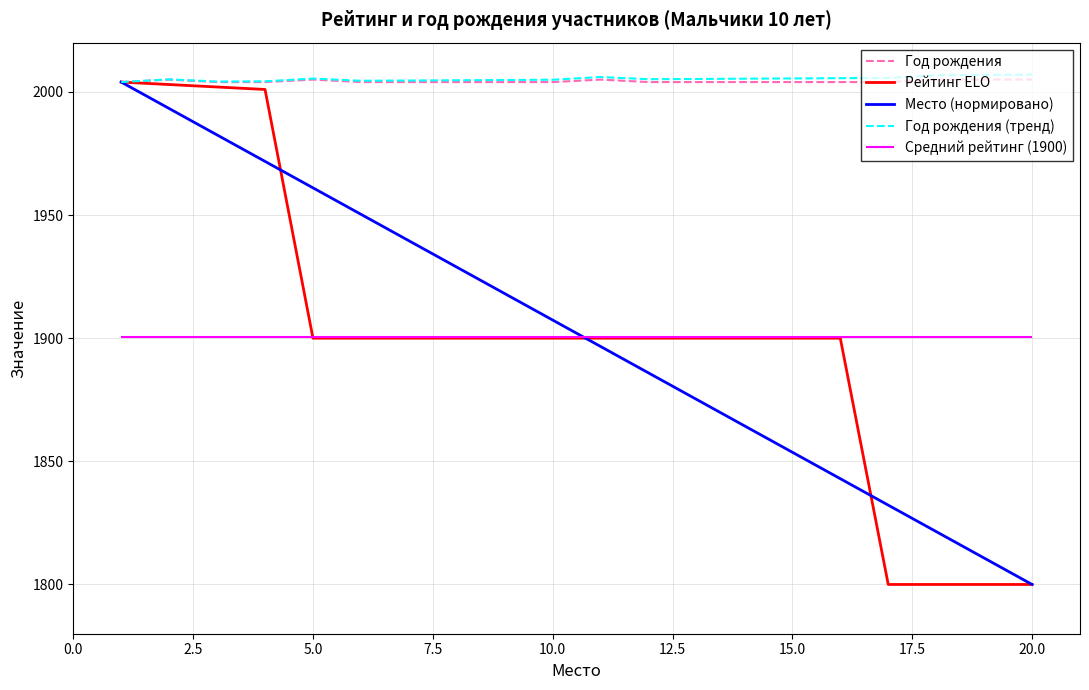

True or false: Год рождения (тренд) and Рейтинг ELO intersect in this chart.

False